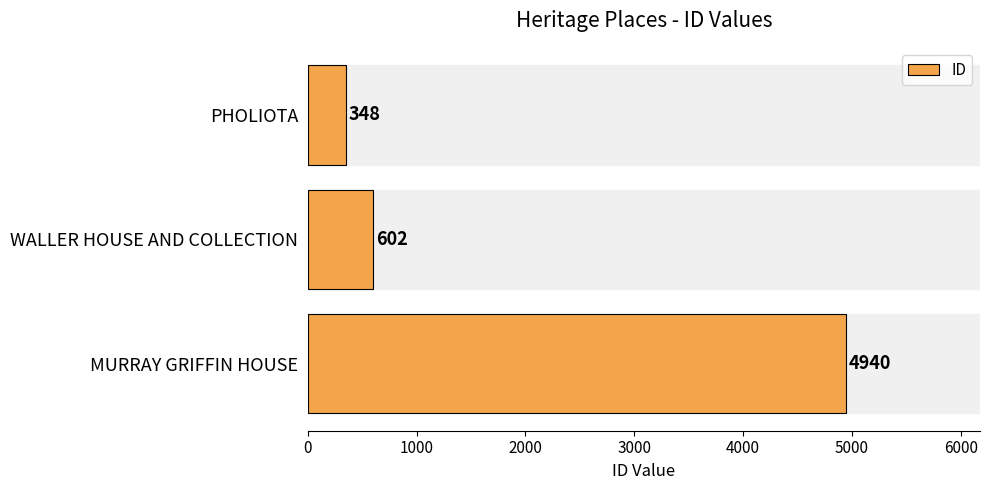

Where is the data nearest to the value 2644?

WALLER HOUSE AND COLLECTION